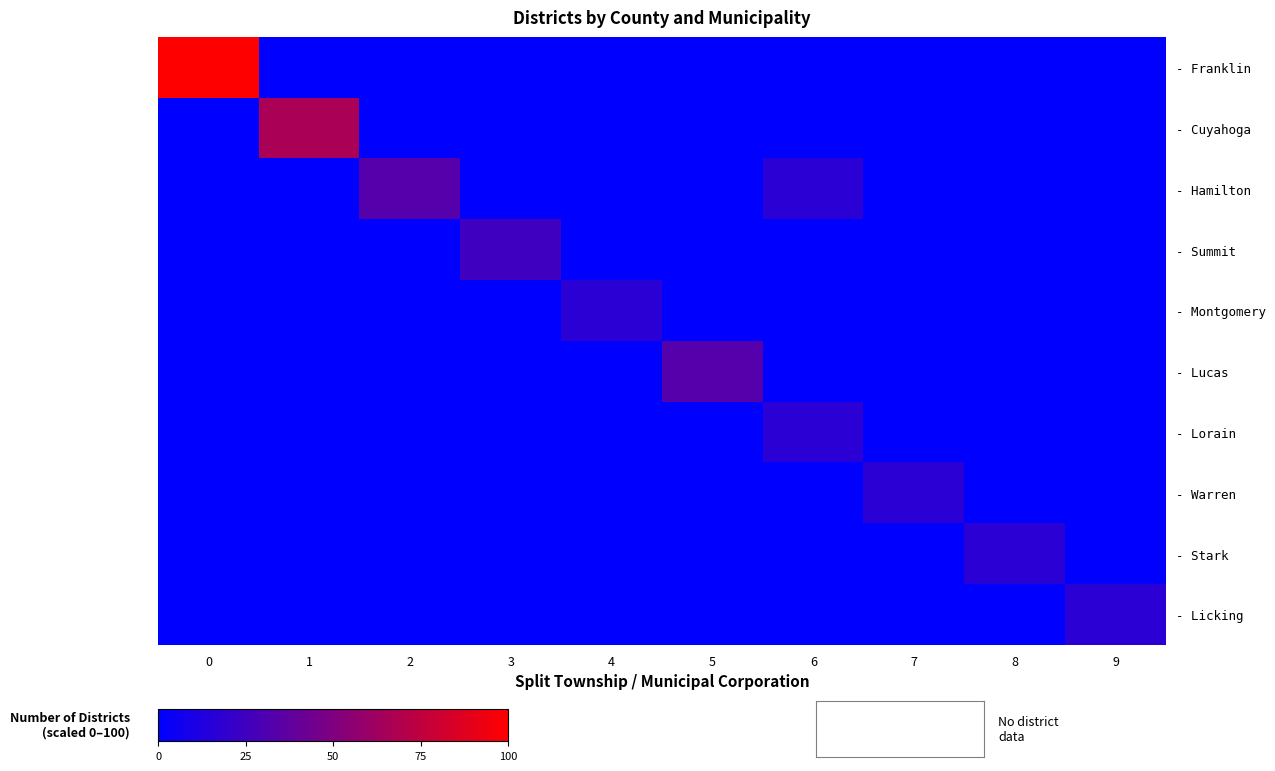

Which series has the largest total across all categories?

- Franklin